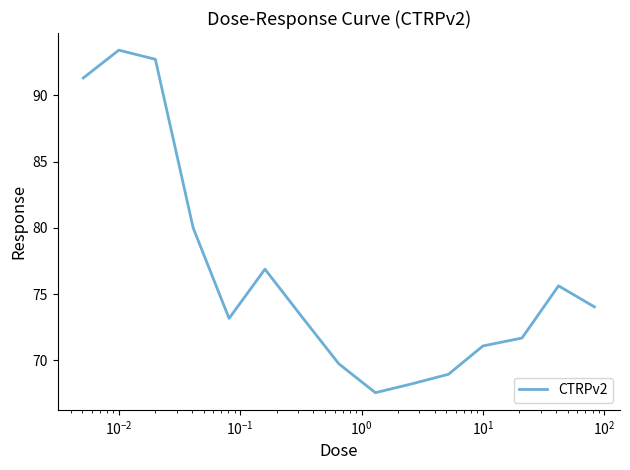

What is the difference between the maximum and minimum values?

25.9